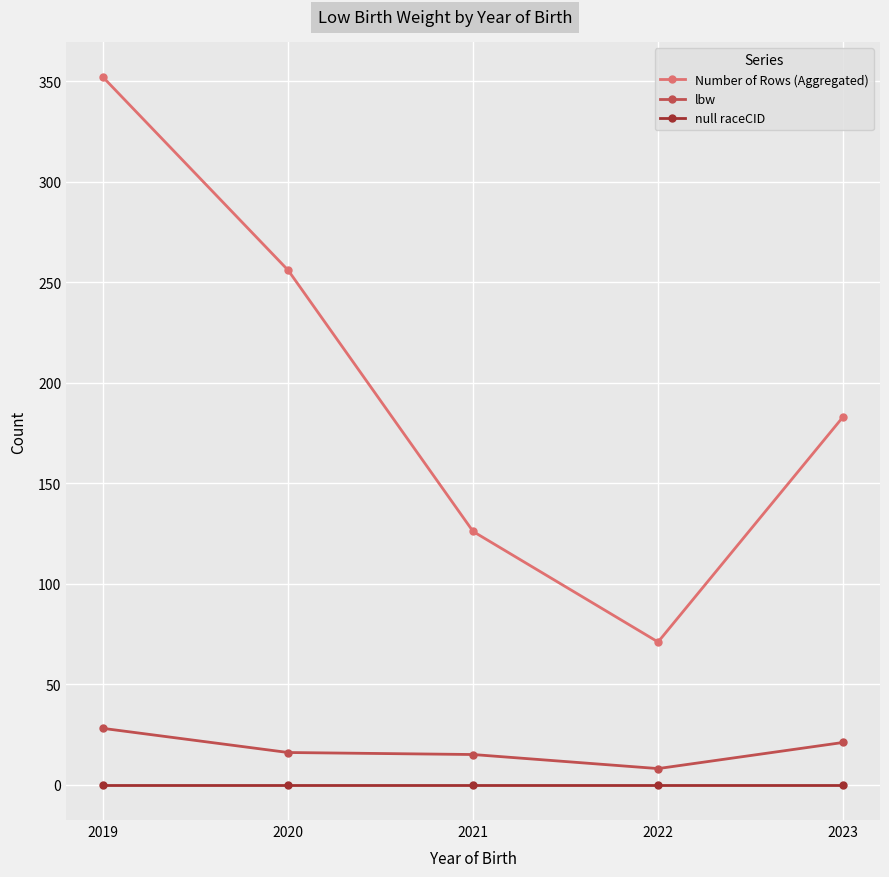

What is the spread (max minus min) of values at 2022?

71